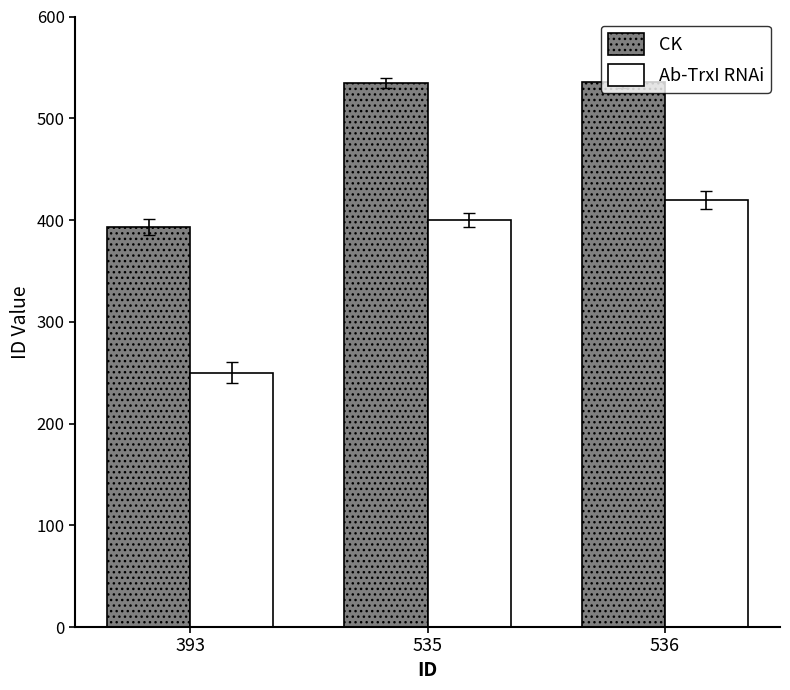

What is the minimum value shown in the chart?

250